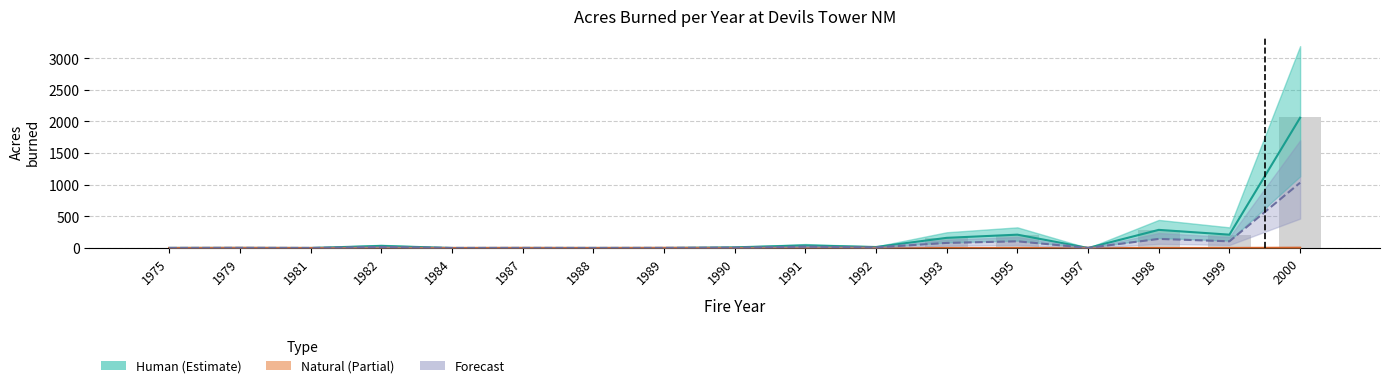

Reading right to left, extract all data points from this chart.

Human (Estimate): 2000=2058.5	1999=210.2	1998=286.0	1997=0.0	1995=210.2	1993=160.0	1992=15.1	1991=40.0	1990=10.1	1989=0.0	1988=0.2	1987=0.0	1984=0.0	1982=32.2	1981=0.2	1979=1.0	1975=1.0
Natural (Partial): 2000=4.1	1999=0.0	1998=0.0	1997=2.0	1995=0.0	1993=0.2	1992=2.5	1991=0.0	1990=0.0	1989=2.0	1988=0.3	1987=1.5	1984=0.1	1982=0.0	1981=0.0	1979=2.0	1975=0.0
Forecast: 2000=1031.3	1999=105.1	1998=143.0	1997=1.0	1995=105.1	1993=80.1	1992=8.8	1991=20.0	1990=5.0	1989=1.0	1988=0.2	1987=0.8	1984=0.1	1982=16.1	1981=0.1	1979=1.5	1975=0.5